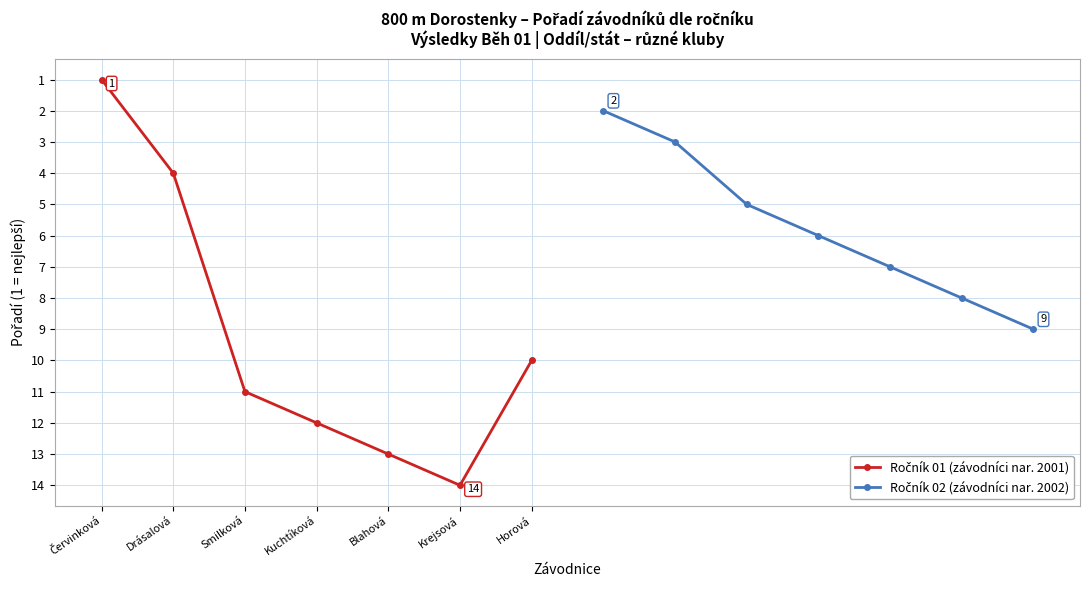

Reading right to left, extract all data points from this chart.

Ročník 01 (závodníci nar. 2001): 10	14	13	12	11	4	1
Ročník 02 (závodníci nar. 2002): 9	8	7	6	5	3	2